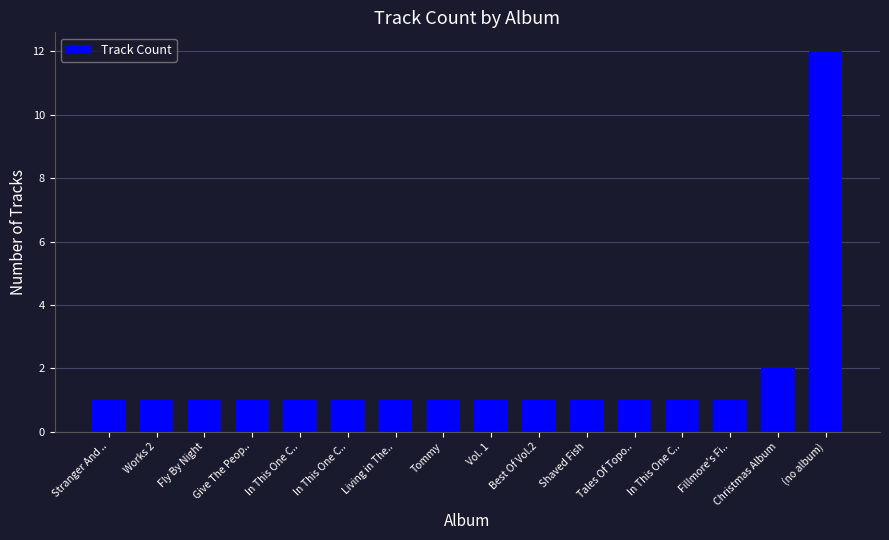

How many bars are there in total?

16